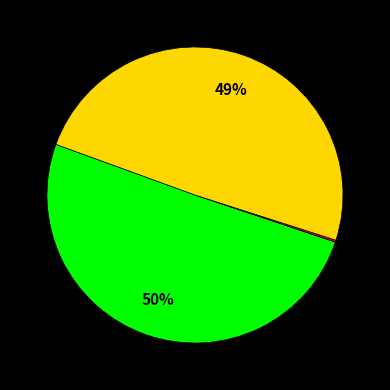

Does any single category account for the majority?

Yes